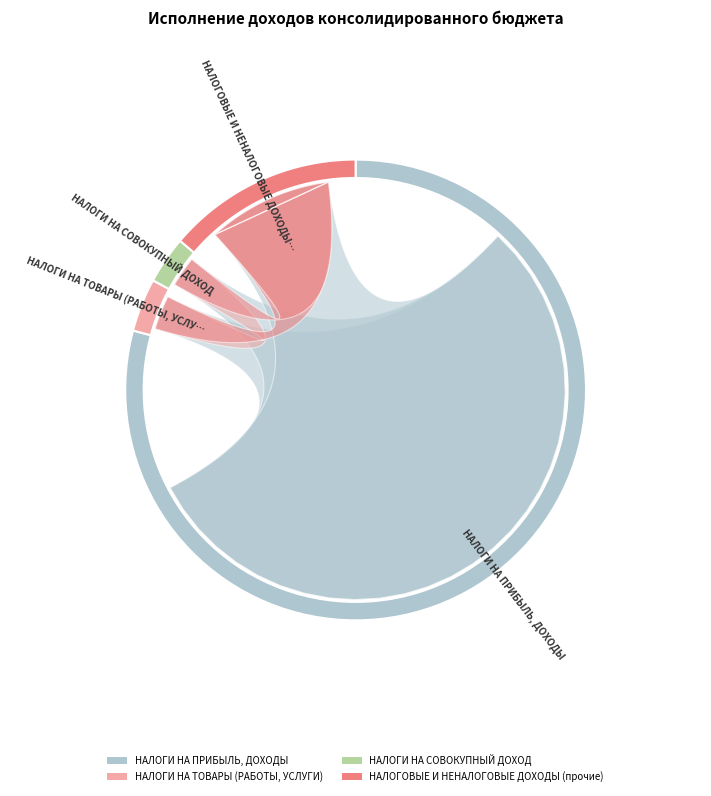

To the nearest percent, what is the combined percentage of НАЛОГОВЫЕ И НЕНАЛОГОВЫЕ ДОХОДЫ (прочие) and НАЛОГИ НА СОВОКУПНЫЙ ДОХОД?

17%